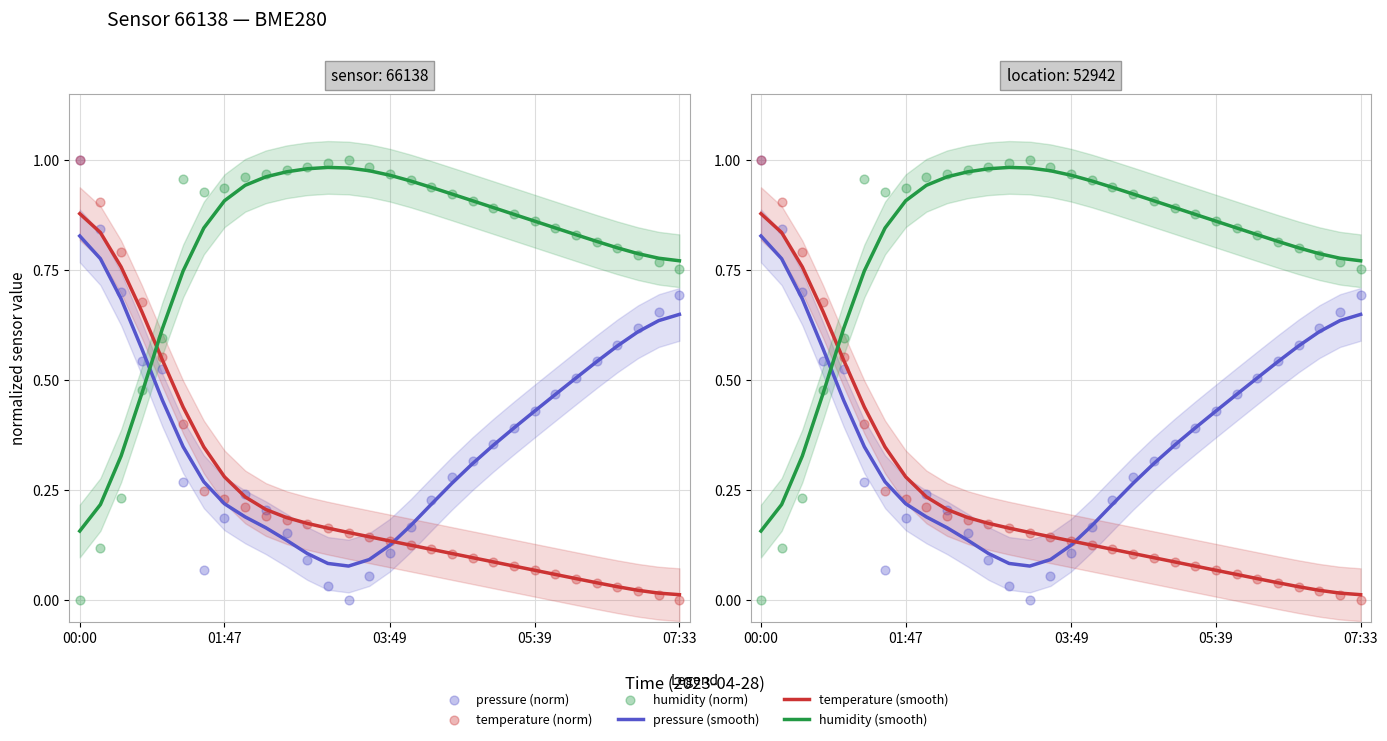

At which category is the sum across all series the highest?

00:00